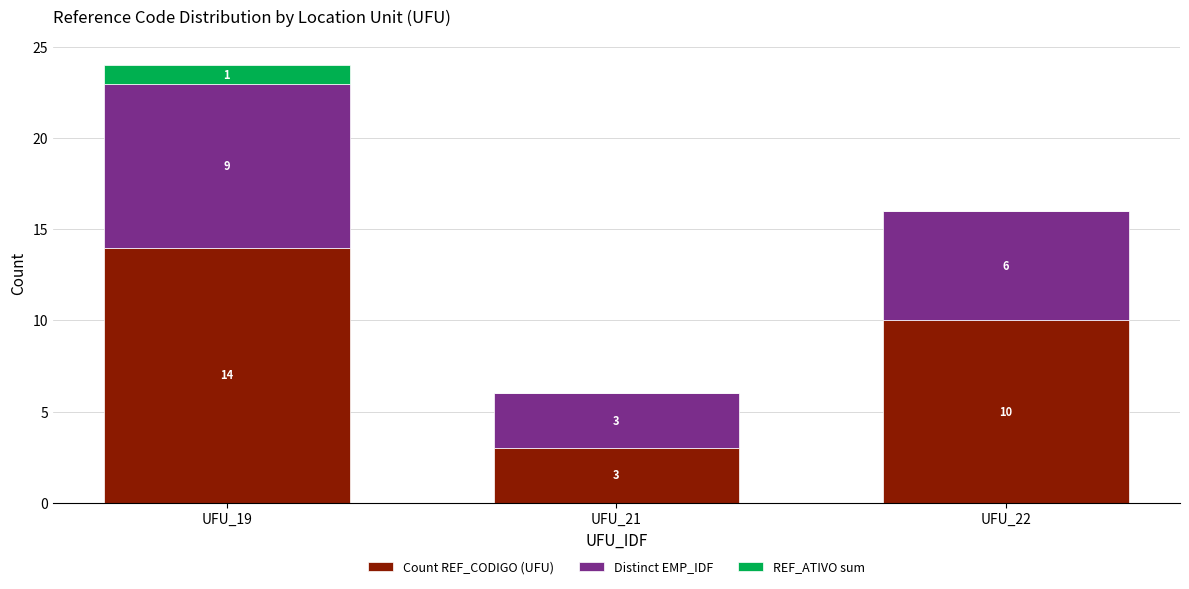

True or false: Count REF_CODIGO (UFU) has a value of 10 at UFU_22.

True